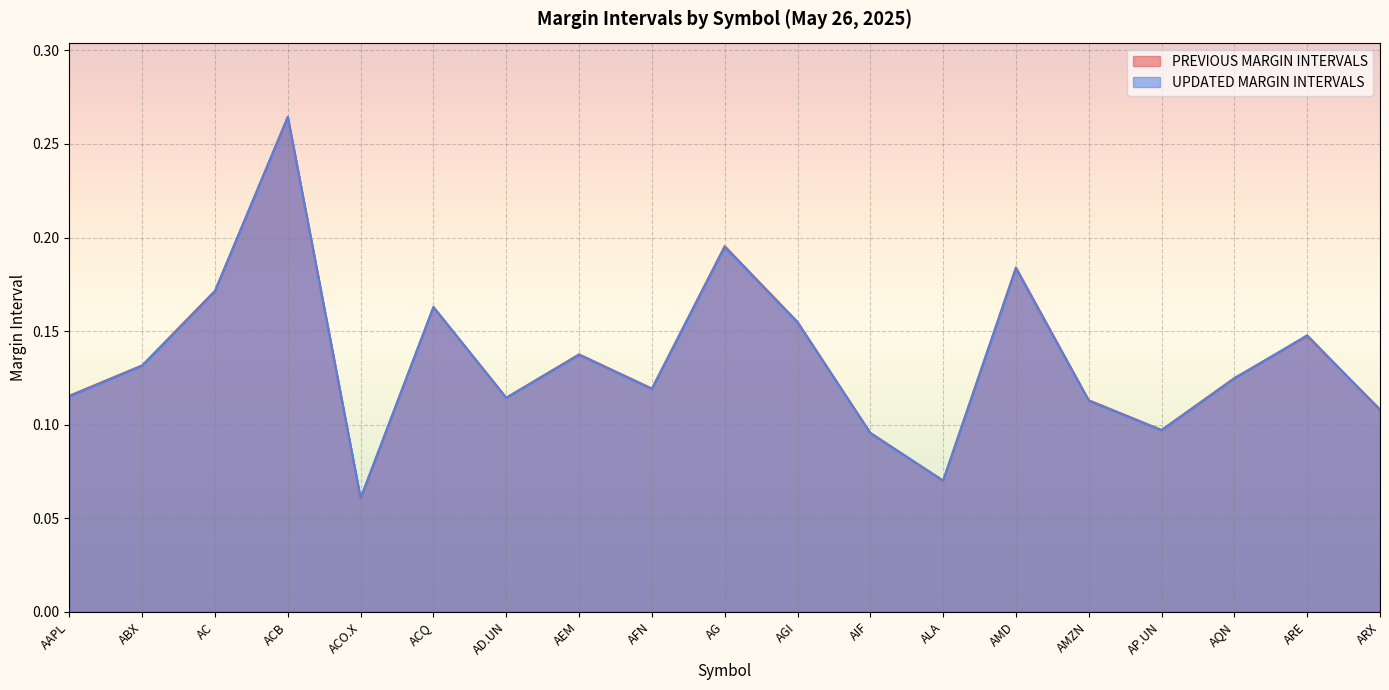

True or false: UPDATED MARGIN INTERVALS has a value of 0.1 at AP.UN.

True